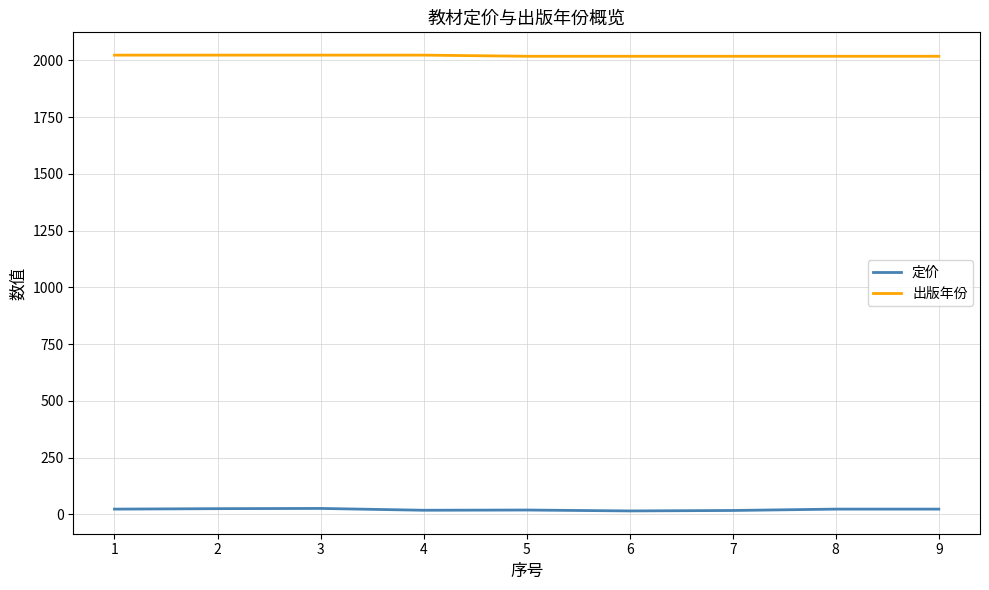

What are all the series names shown in the legend?

定价, 出版年份